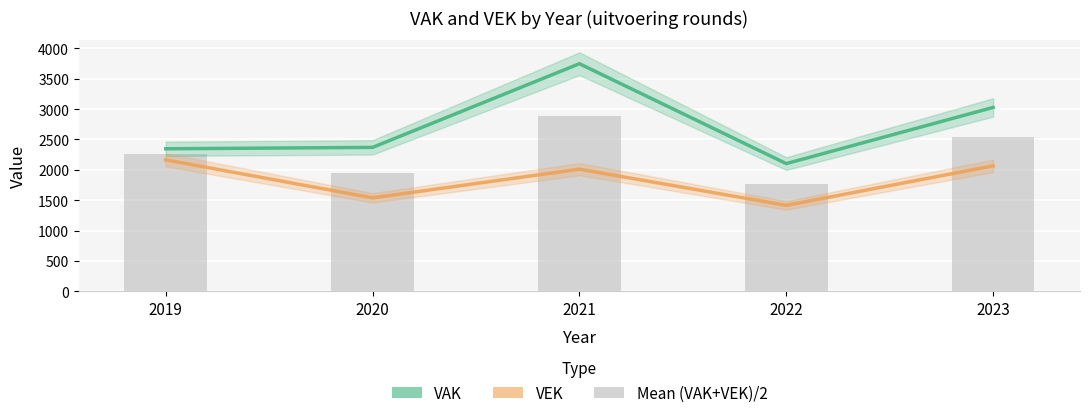

Reading right to left, list all the values displayed in this chart.

VAK: 2023=3028.0	2022=2103.0	2021=3748.0	2020=2370.0	2019=2347.0
VEK: 2023=2066.0	2022=1415.0	2021=2011.0	2020=1539.0	2019=2165.0
Mean (VAK+VEK)/2: 2023=2547.0	2022=1759.0	2021=2879.5	2020=1954.5	2019=2256.0